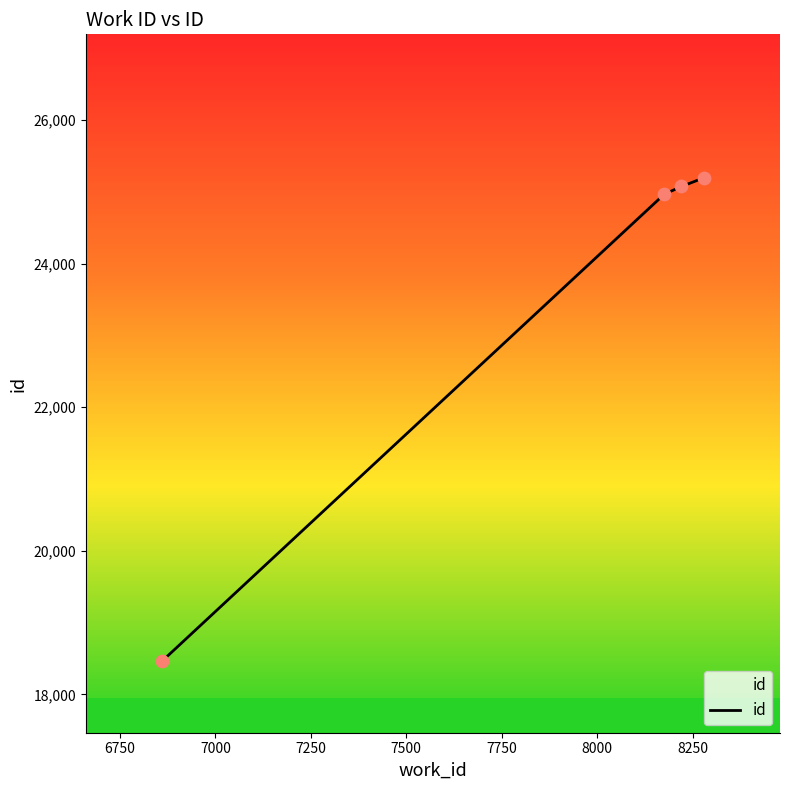

Which has a higher value, 8221 or 8176?

8221